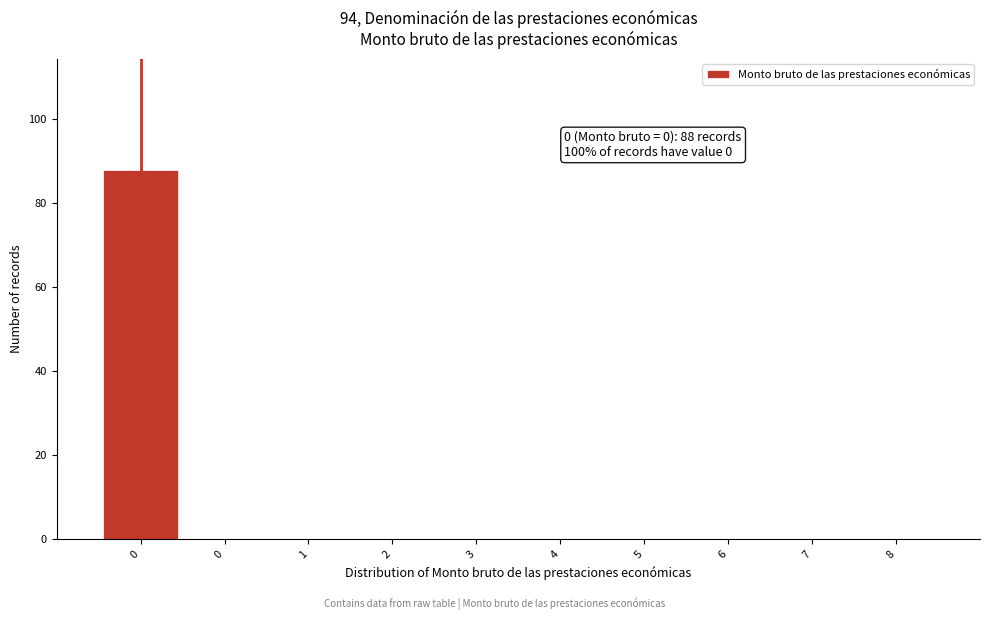

Count the number of data series in this chart.

1